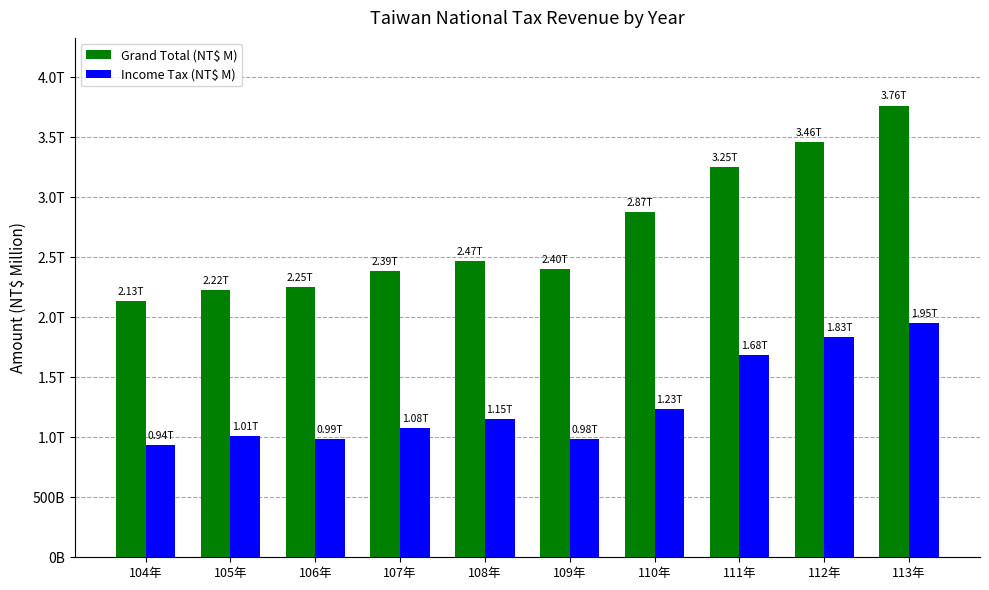

At which label does Grand Total (NT$ M) reach its minimum?

104年